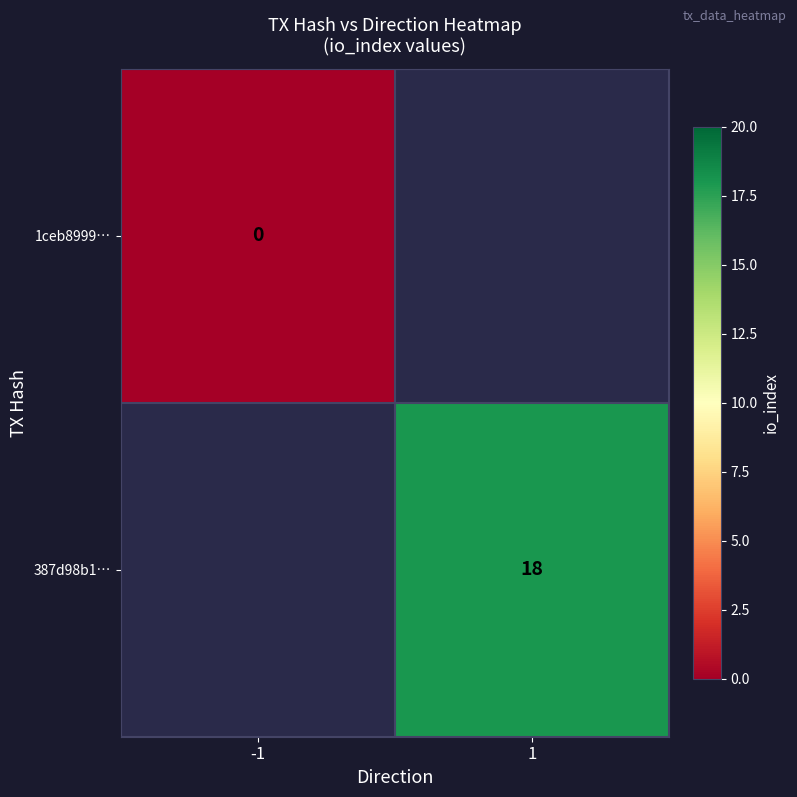

Is the value of 1ceb8999… at -1 greater than the value of 387d98b1… at 1?

No